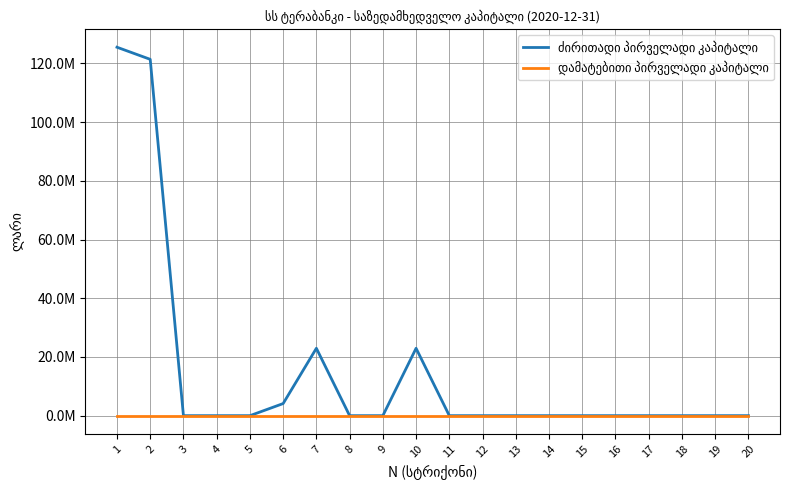

At how many categories does at least one series exceed 122826687?

1